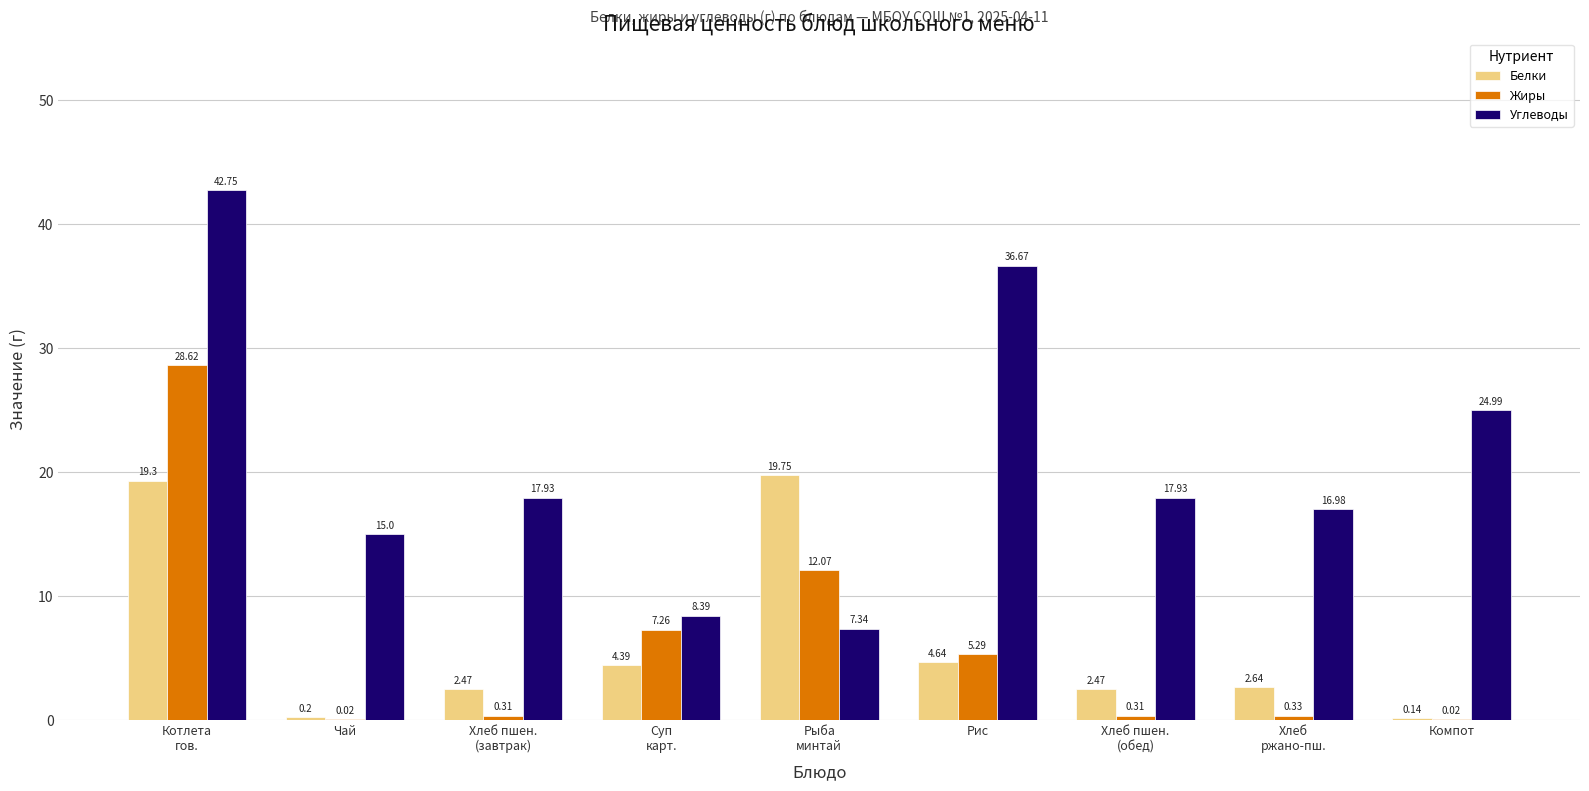

What is the sum of the Жиры values at Рис and Компот?

5.3